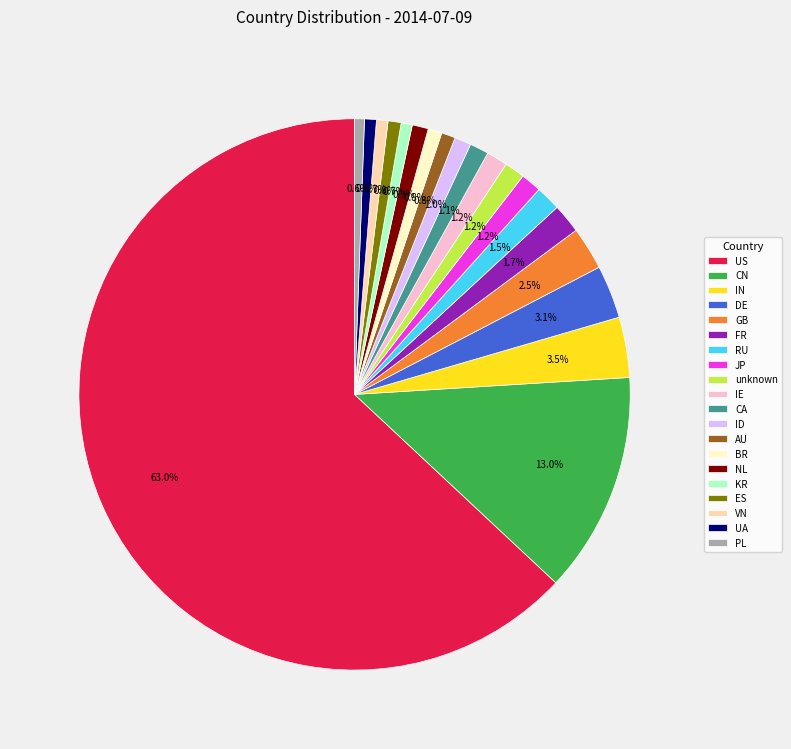

Which slice is the largest?

US